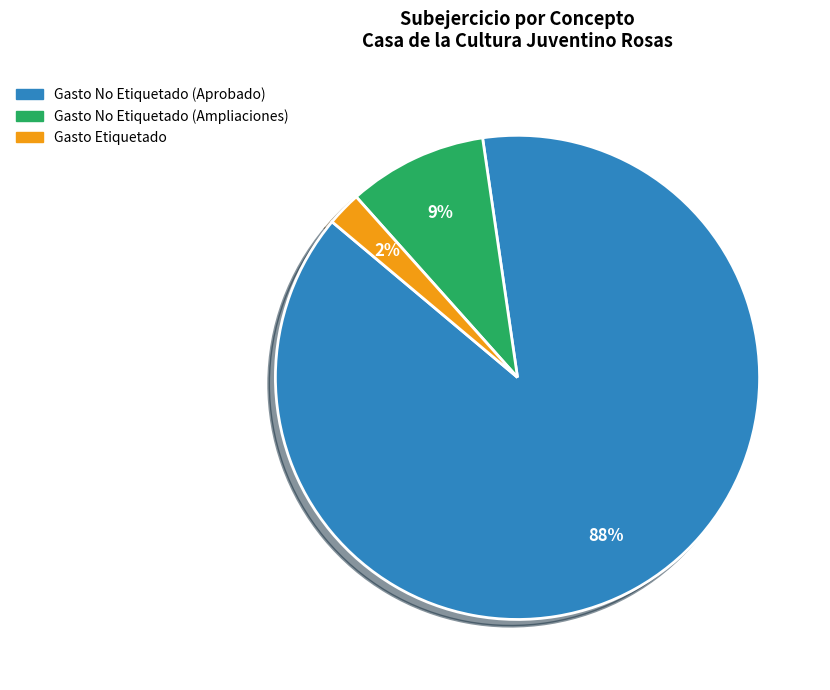

To the nearest percent, what portion does Gasto No Etiquetado (Ampliaciones) represent?

9%